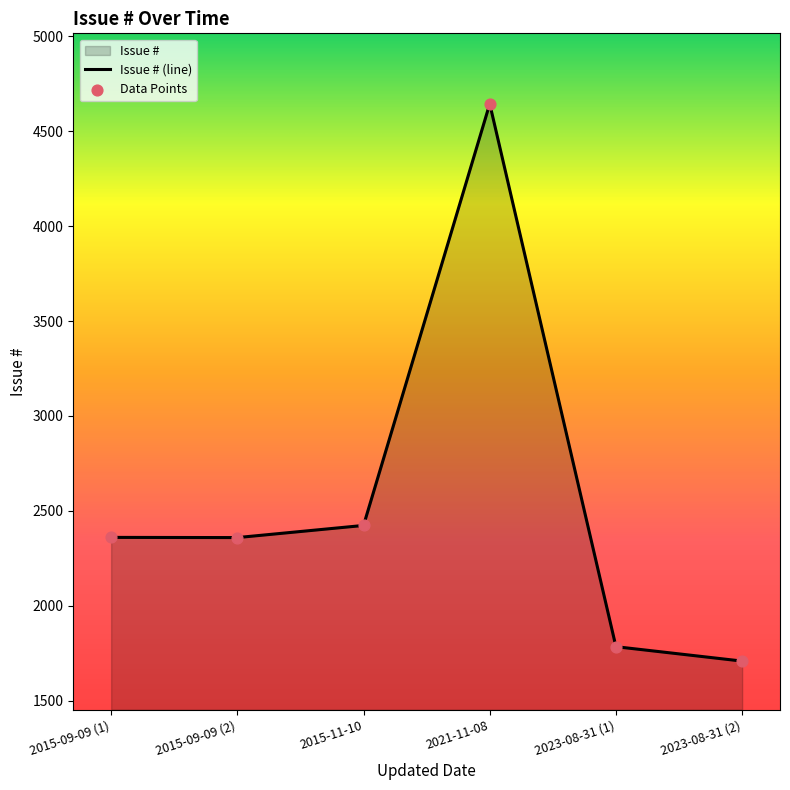

Between 2021-11-08 and 2015-09-09 (2), which is larger?

2021-11-08